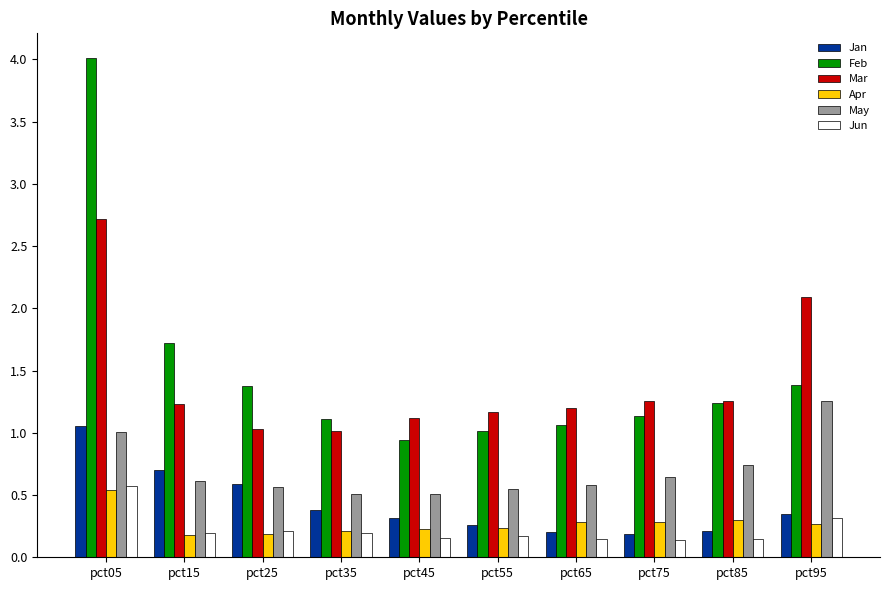

Rank the series at pct45 from lowest to highest value.

Jun, Apr, Jan, May, Feb, Mar